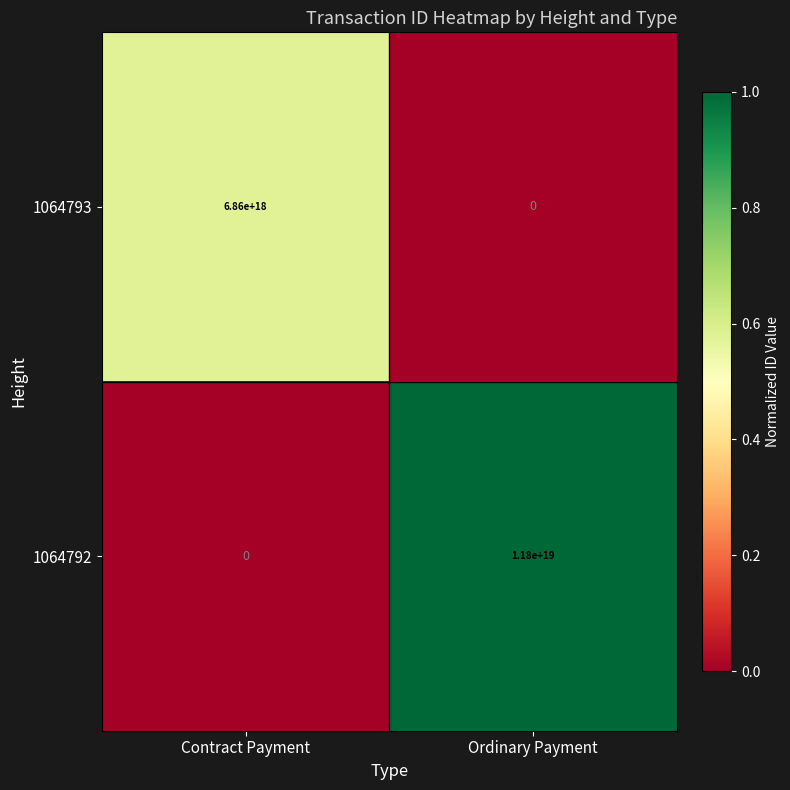

Which series has the largest range (max minus min)?

1064792